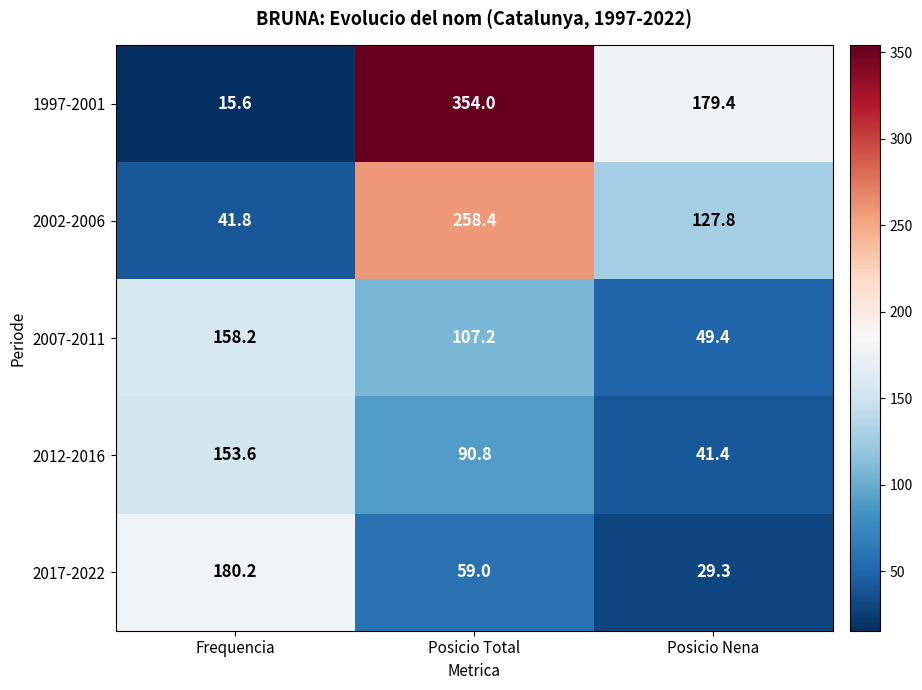

Reading left to right, list all the values displayed in this chart.

1997-2001: Frequencia=15.6	Posicio Total=354.0	Posicio Nena=179.4
2002-2006: Frequencia=41.8	Posicio Total=258.4	Posicio Nena=127.8
2007-2011: Frequencia=158.2	Posicio Total=107.2	Posicio Nena=49.4
2012-2016: Frequencia=153.6	Posicio Total=90.8	Posicio Nena=41.4
2017-2022: Frequencia=180.2	Posicio Total=59.0	Posicio Nena=29.3